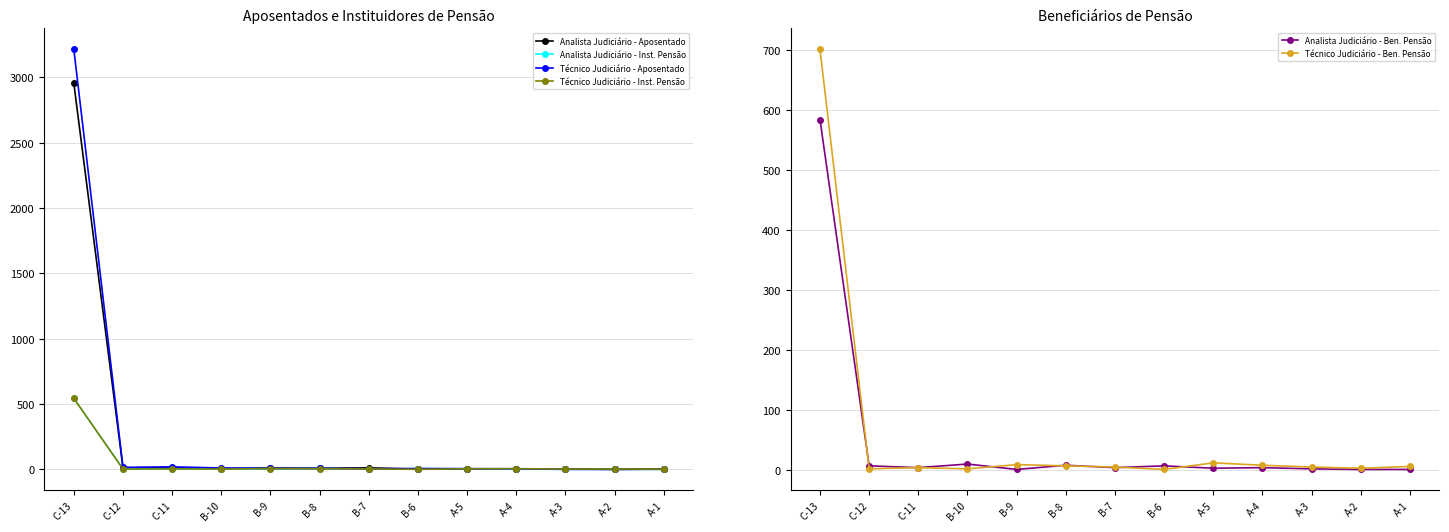

How many data points in Técnico Judiciário - Ben. Pensão are above 5?

6